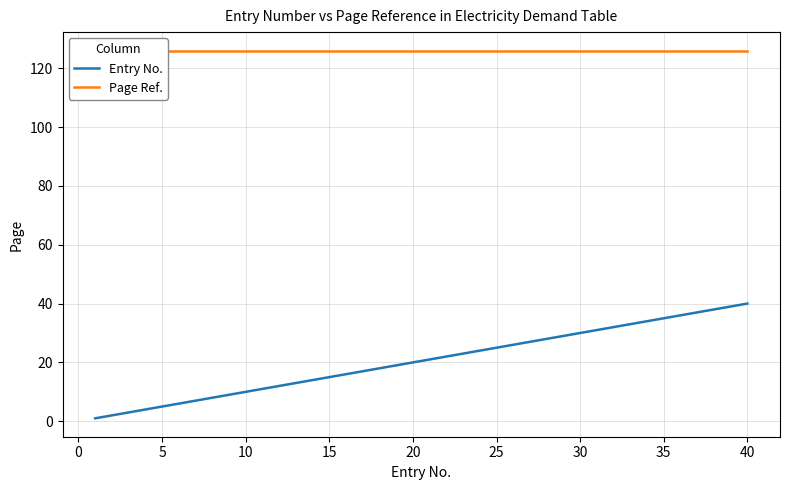

True or false: Entry No. has a value of 34 at 25.

False